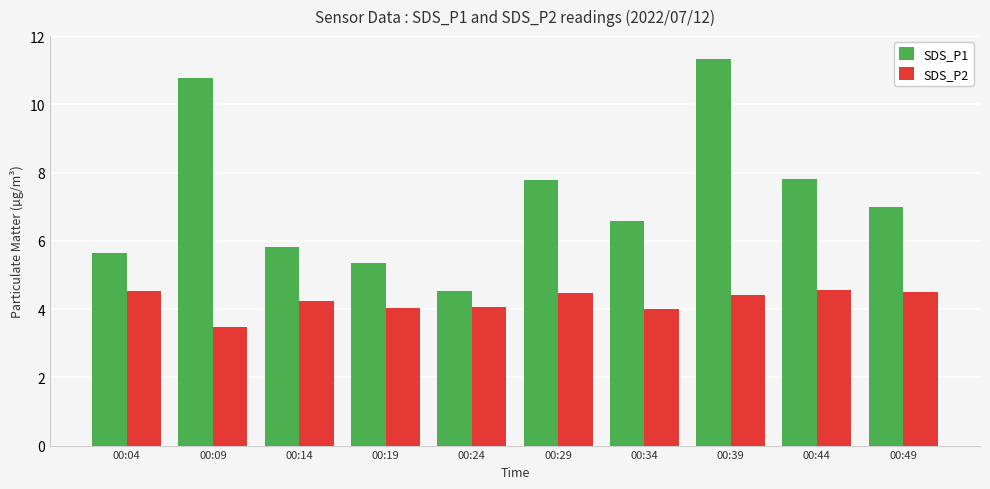

Which category has the lowest value in the SDS_P2 series?

00:09